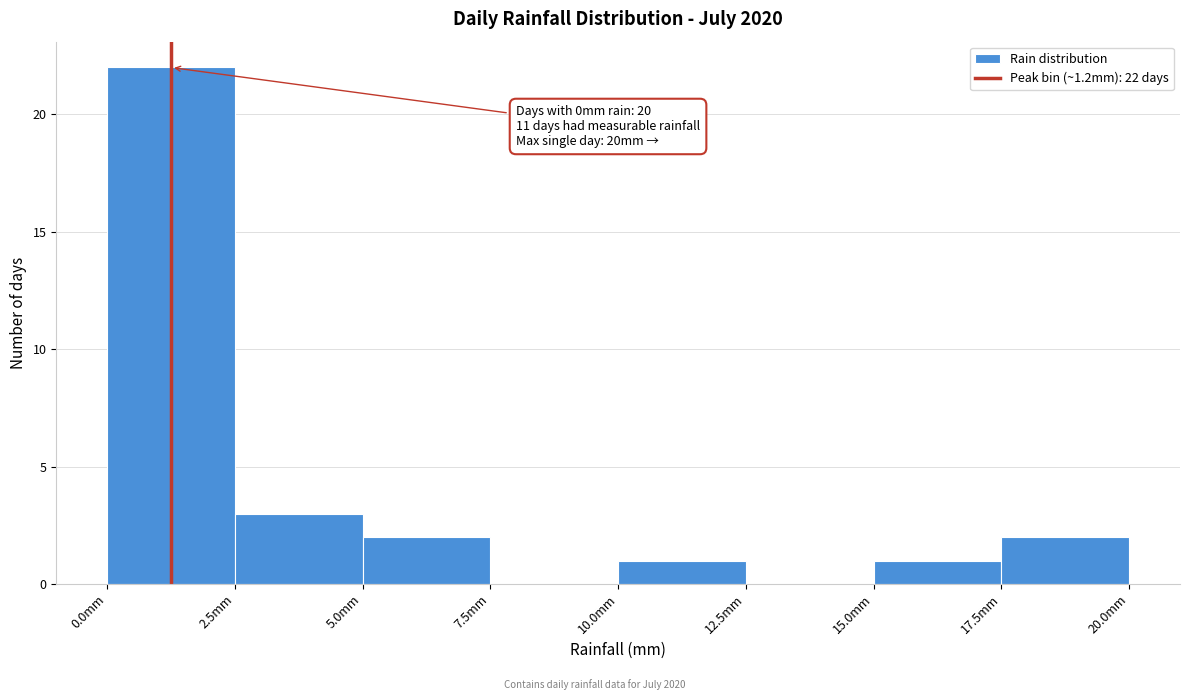

Which range on the x-axis has the tallest bar?

0.0 to 2.5